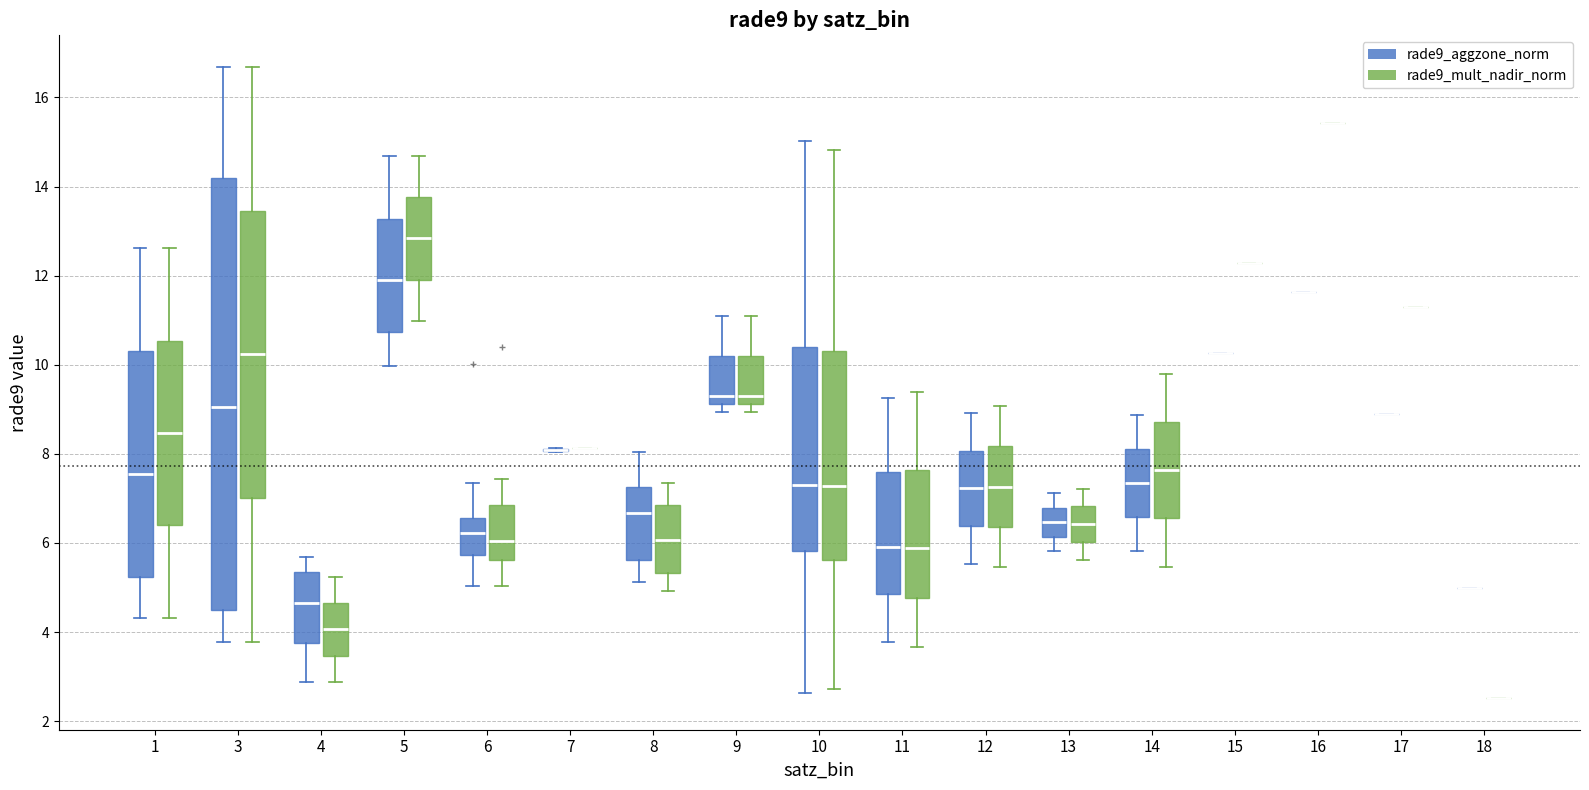

Where is the upper edge of the box for 5 (rade9_aggzone_norm) on the y-axis? The values are not printed on the chart, so give them approximately, as read against the axis.

13.2